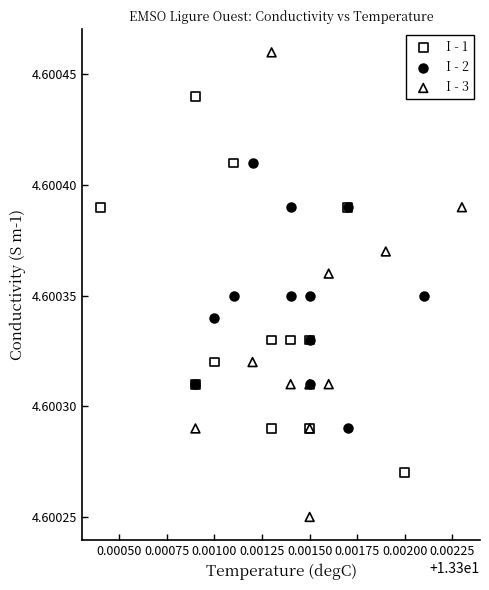

Which series has the largest Y range (max minus min)?

I - 3